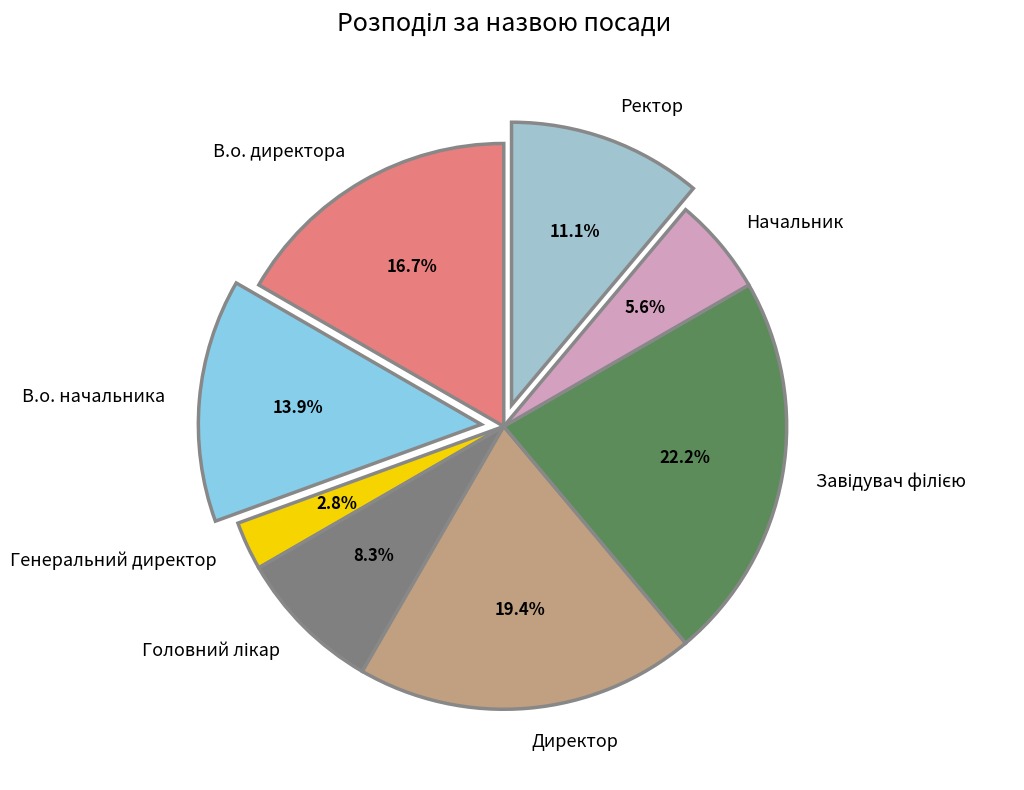

Does В.о. директора represent more than half of the total?

No